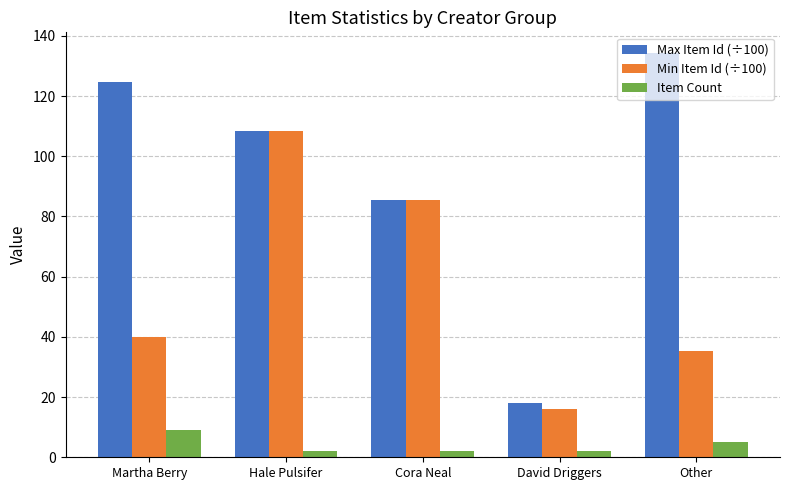

What position from the right is Hale Pulsifer?

4